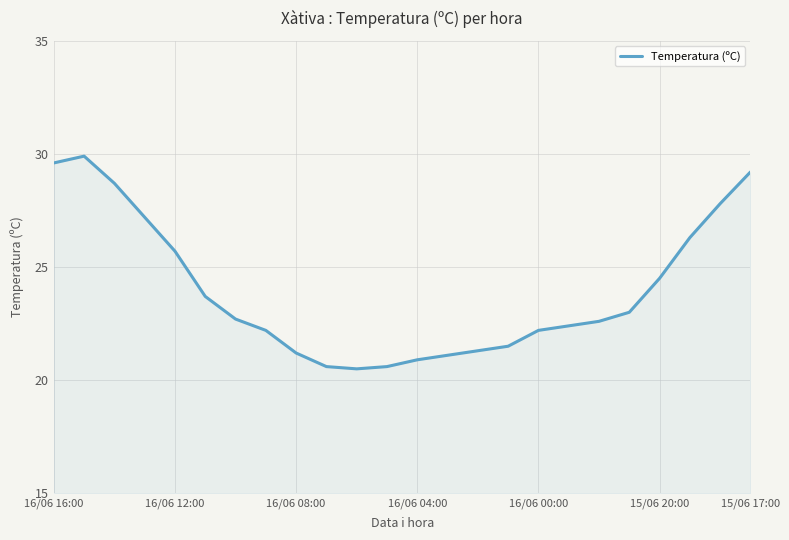

Reading left to right, list all the values displayed in this chart.

29.6	29.9	28.7	27.2	25.7	23.7	22.7	22.2	21.2	20.6	20.5	20.6	20.9	21.1	21.3	21.5	22.2	22.4	22.6	23.0	24.5	26.3	27.8	29.2